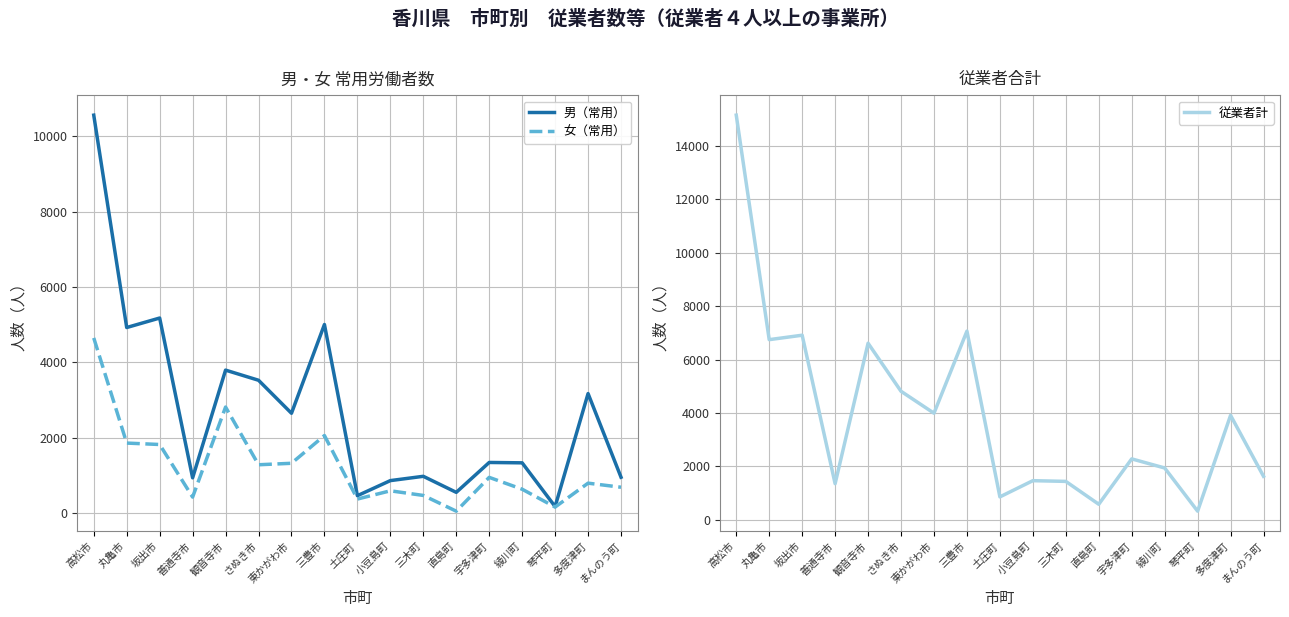

True or false: 女（常用） has more than 1 points higher than both neighbors.

True